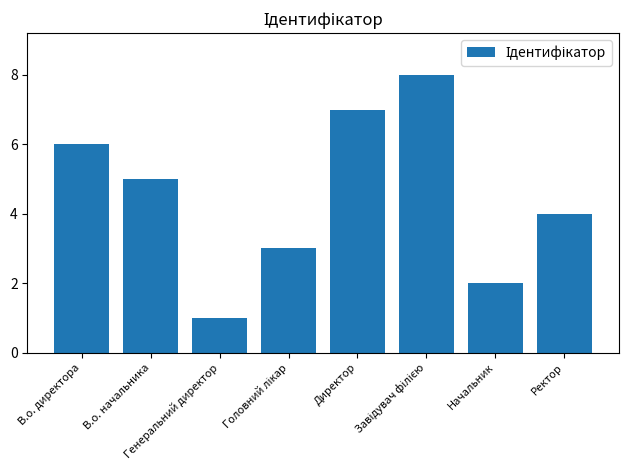

Read the value at В.о. начальника.

5